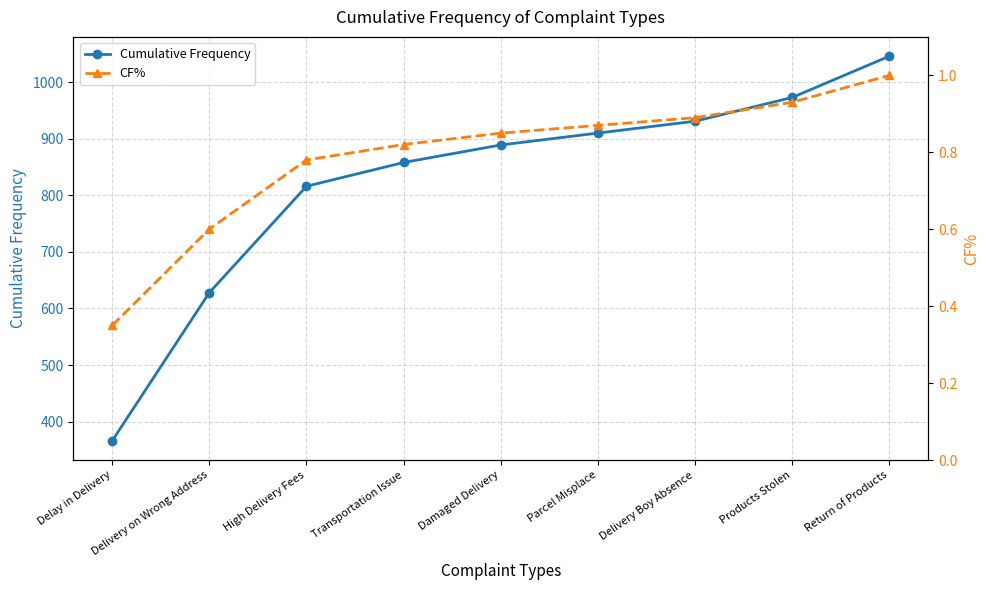

What is the value of the Cumulative Frequency point at the 7th from the left?

931